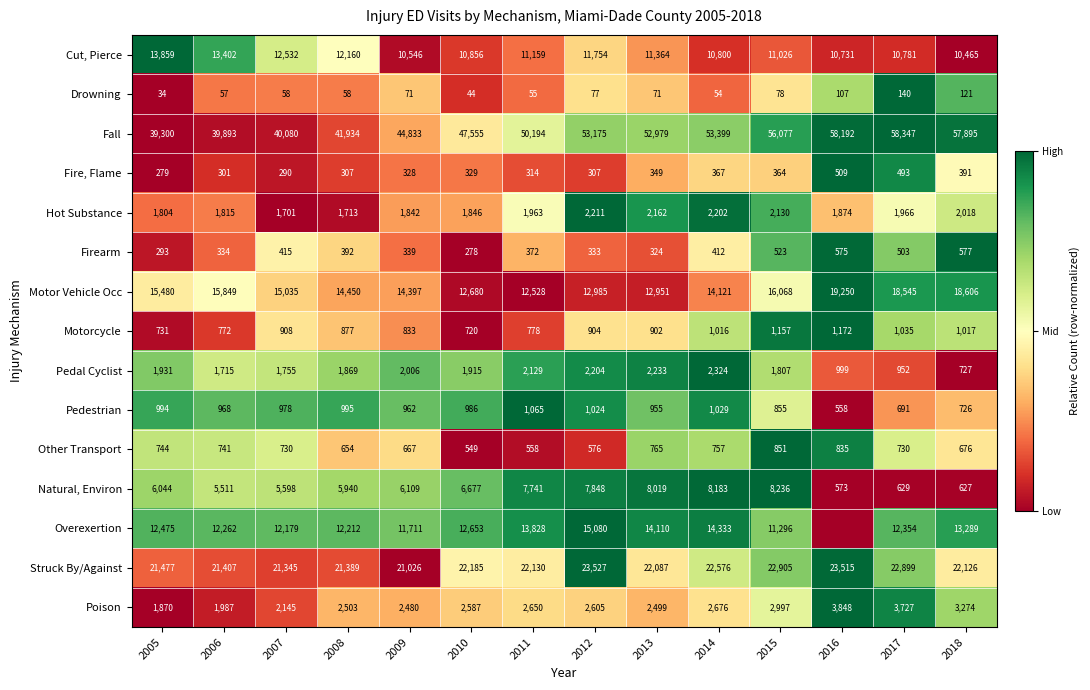

What is the sum of the Cut, Pierce values at 2018 and 2014?

21265